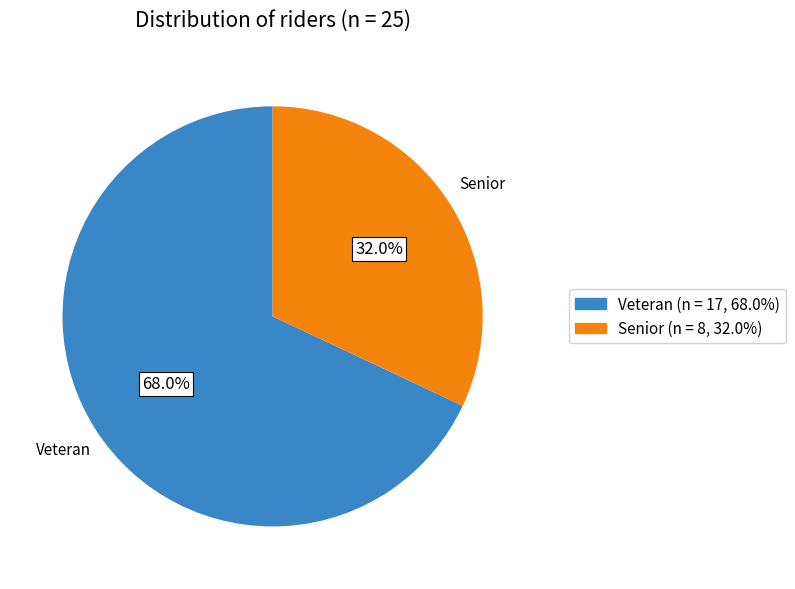

What percentage is NOT represented by Senior?

68.0%